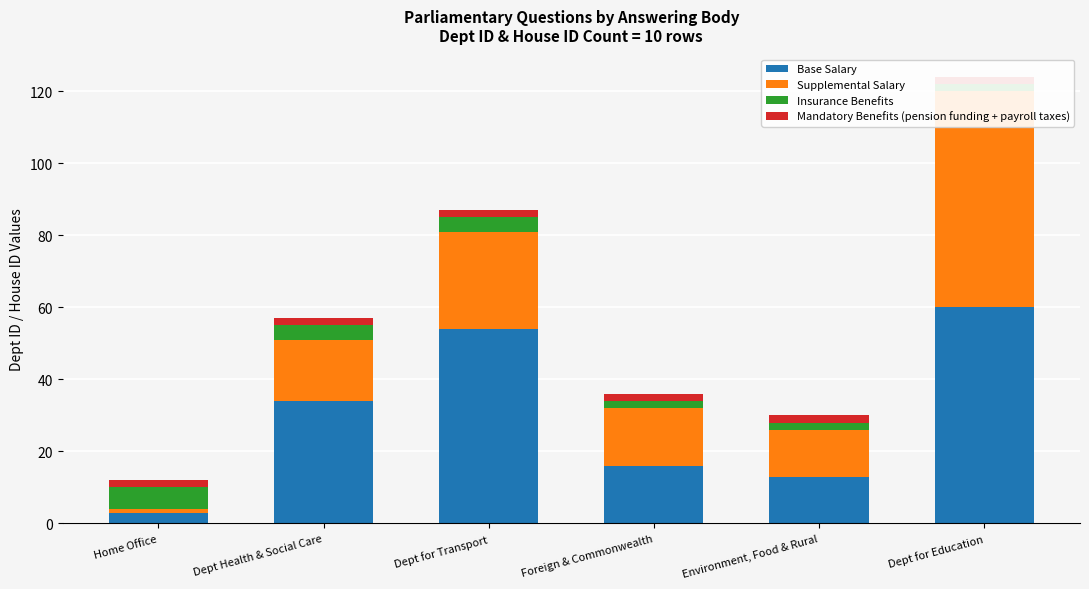

What is the average value of the Insurance Benefits series?

3